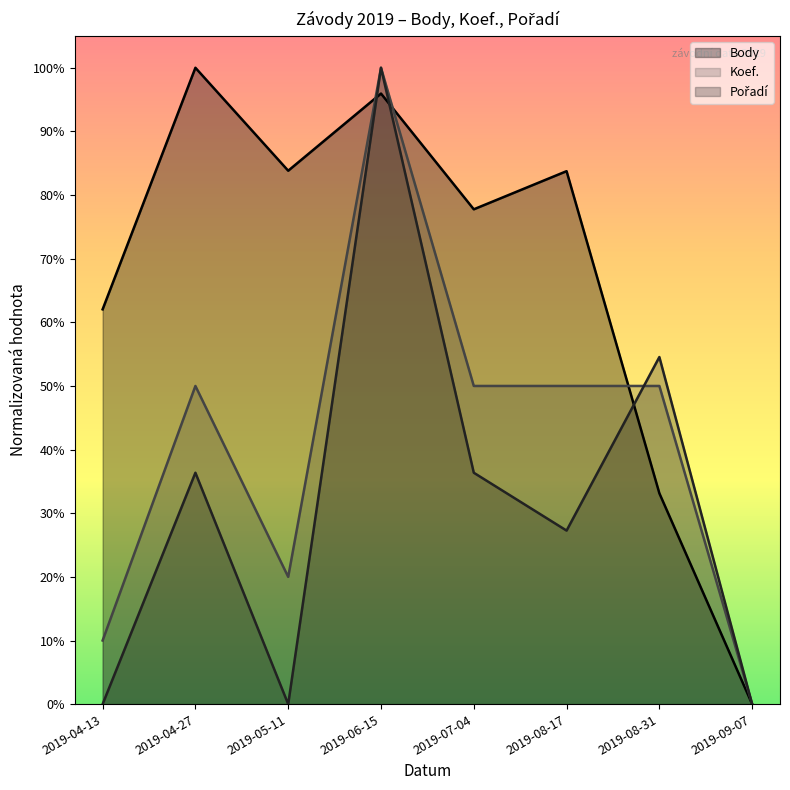

List the series in order of their overall mean, highest first.

Body, Koef., Pořadí